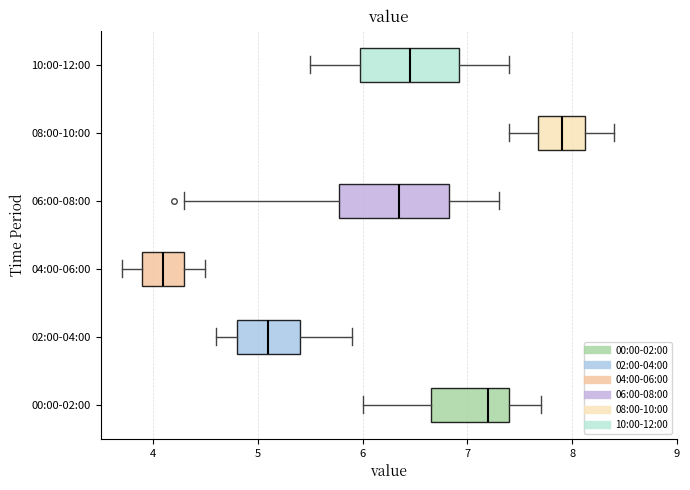

Which box has the furthest to the left median line?

04:00-06:00